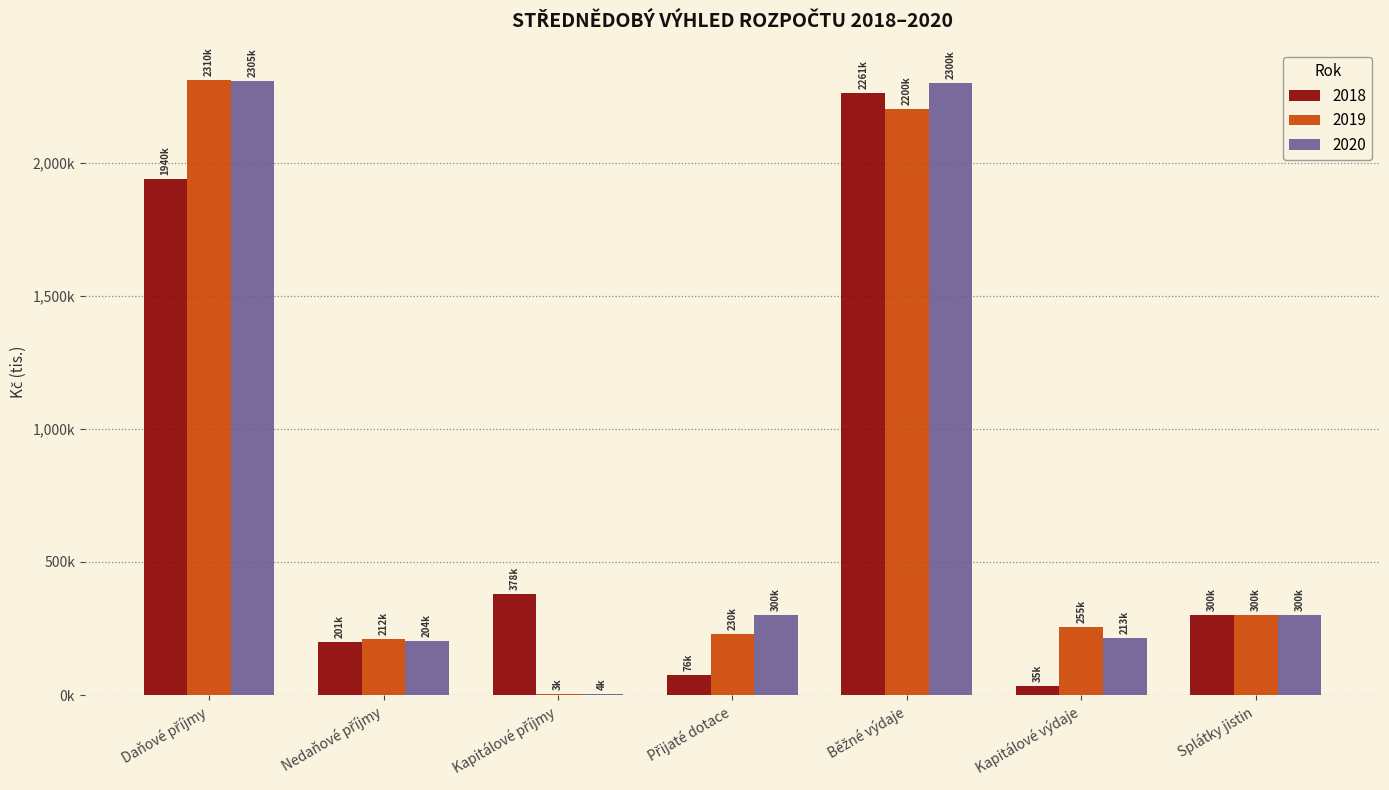

What is the minimum value shown in the chart?

3000